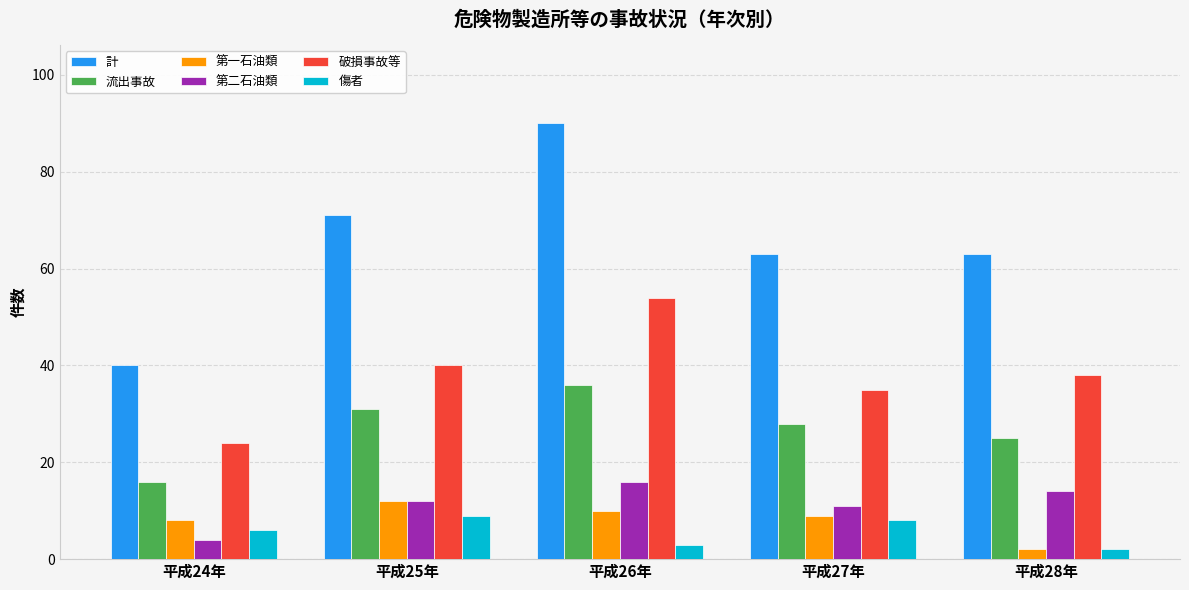

Reading left to right, what are all the values shown in this chart?

計: 40	71	90	63	63
流出事故: 16	31	36	28	25
第一石油類: 8	12	10	9	2
第二石油類: 4	12	16	11	14
破損事故等: 24	40	54	35	38
傷者: 6	9	3	8	2